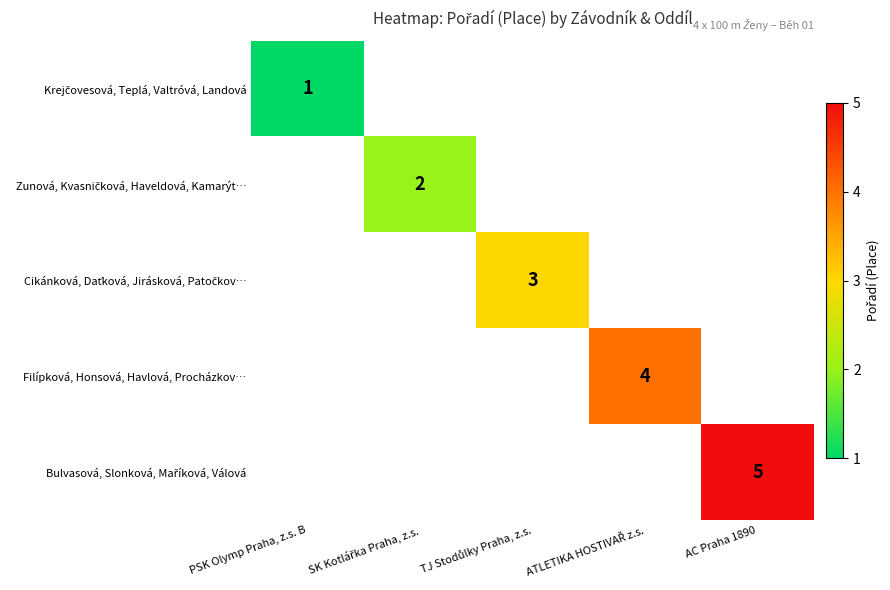

True or false: Filípková, Honsová, Havlová, Procházkov… has a value of 4.0 at ATLETIKA HOSTIVAŘ z.s..

True